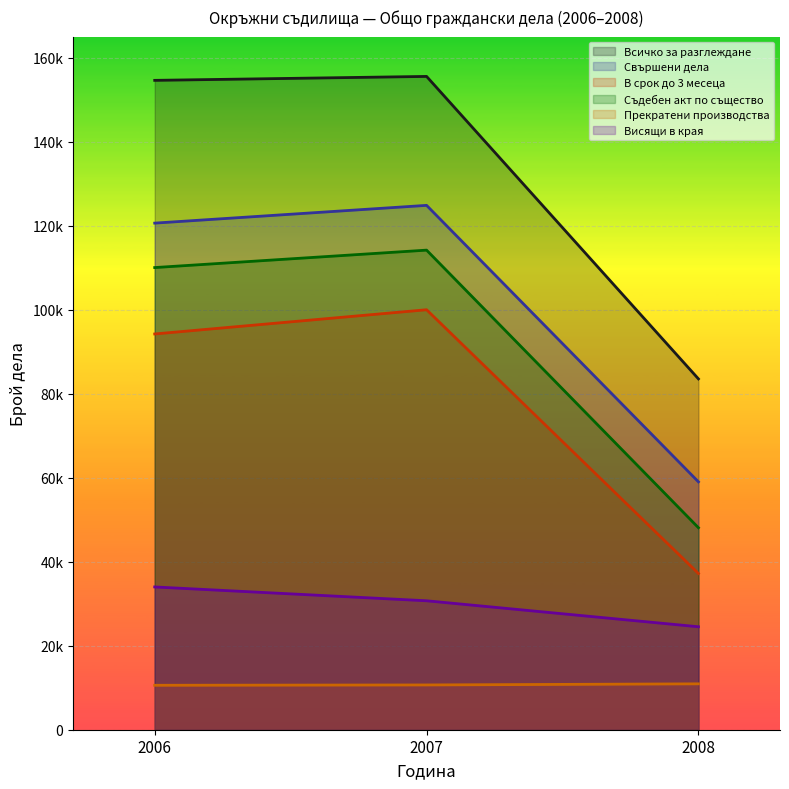

What is the highest value of the В срок до 3 месеца series?

99979